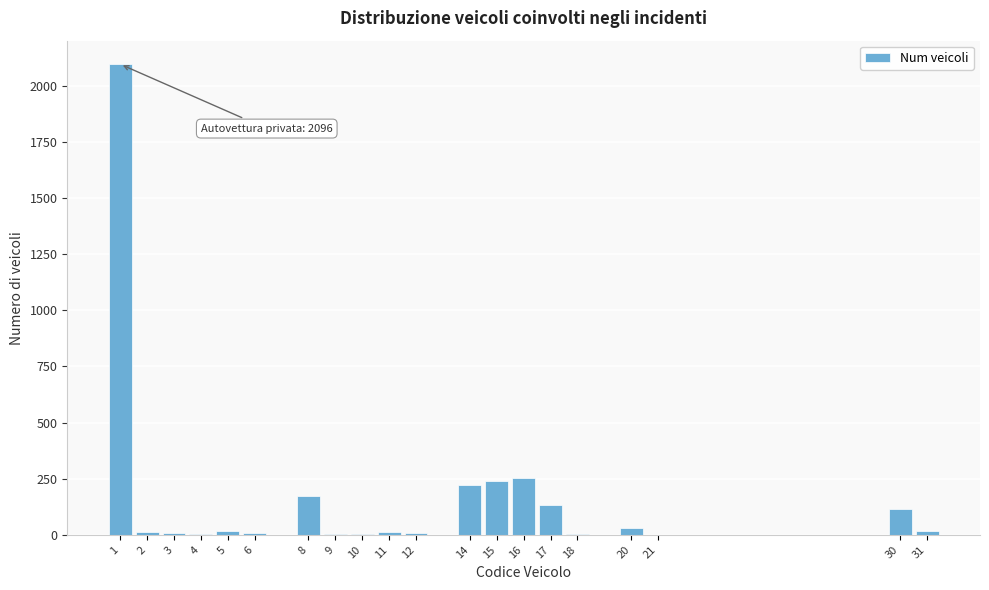

What is the greatest value displayed?

2096